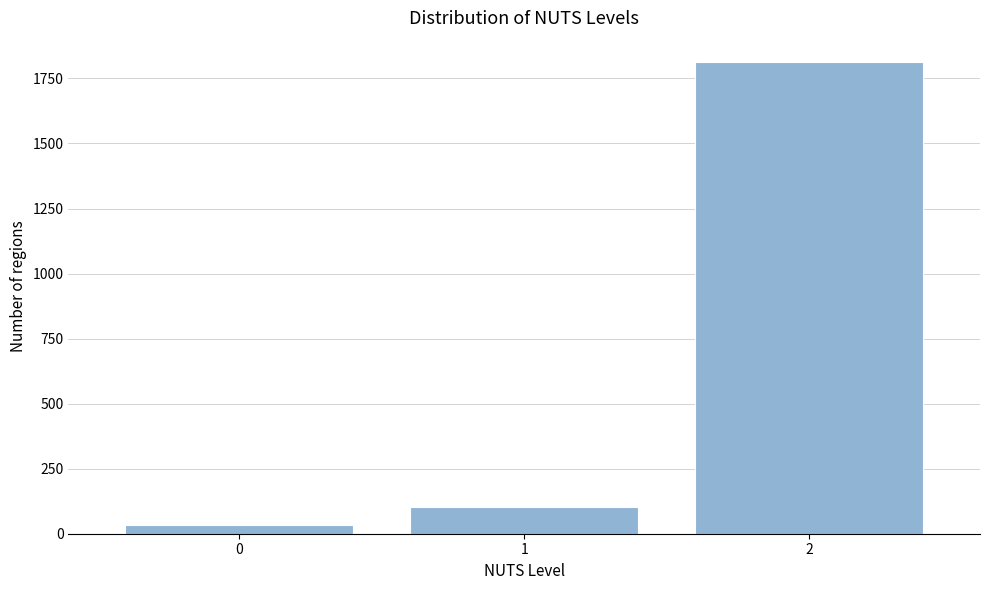

Reading left to right, list all the values displayed in this chart.

0=35	1=101	2=1815